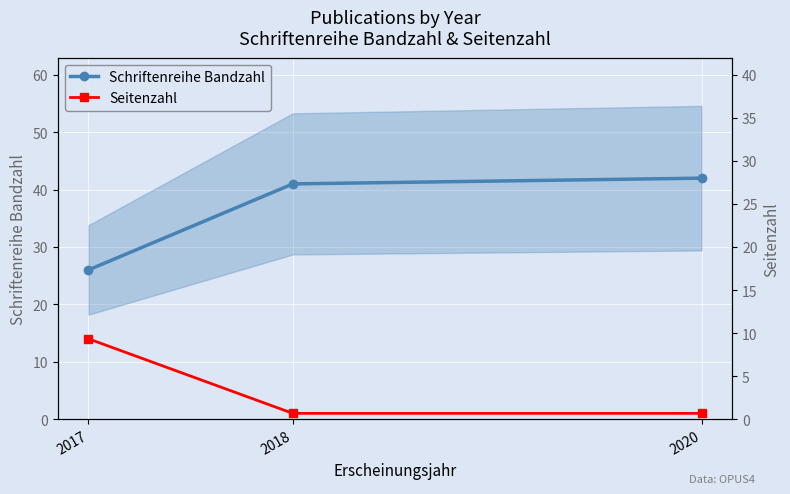

Which series changed the most between 2018 and 2020?

Schriftenreihe Bandzahl